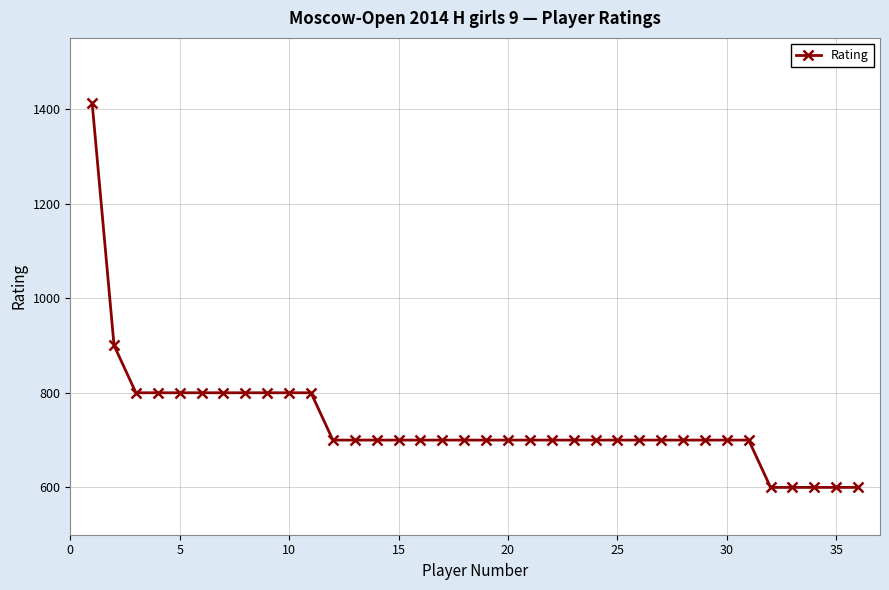

What is the value of the 30th point from the left?

700